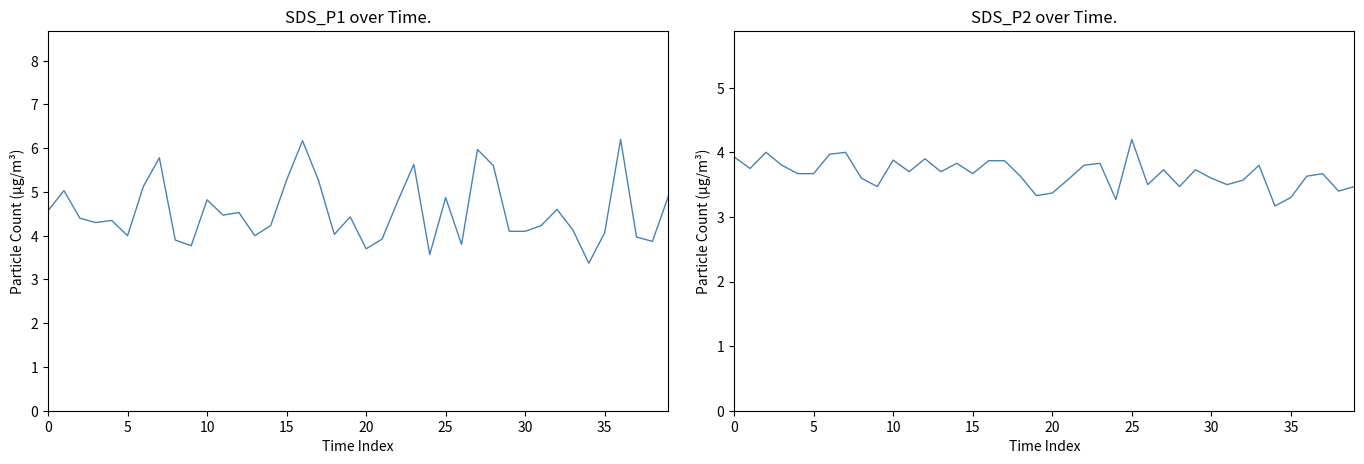

In SDS_P2, how many points are lower than both neighbors (excluding endpoints)?

12